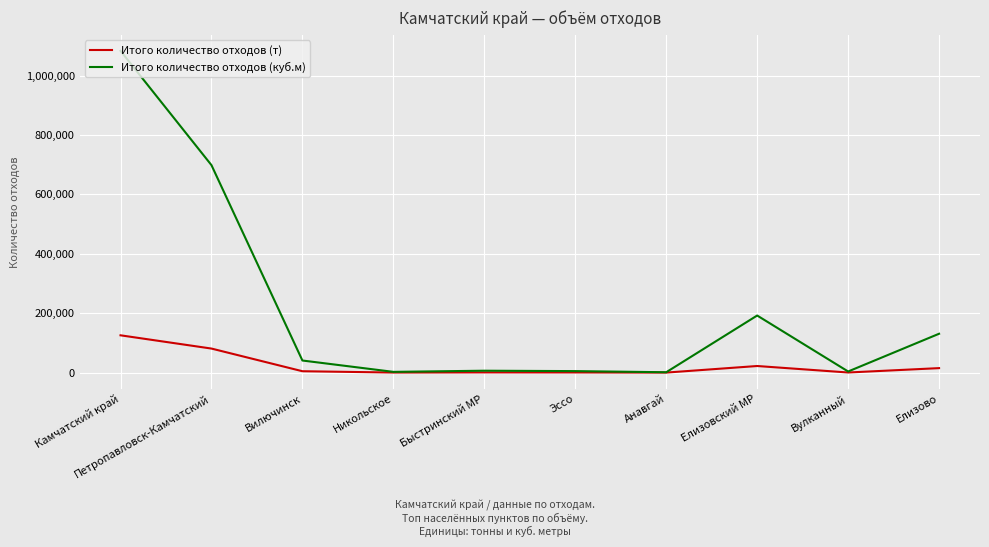

True or false: Итого количество отходов (куб.м) has a value of 192254.2 at Елизовский МР.

True